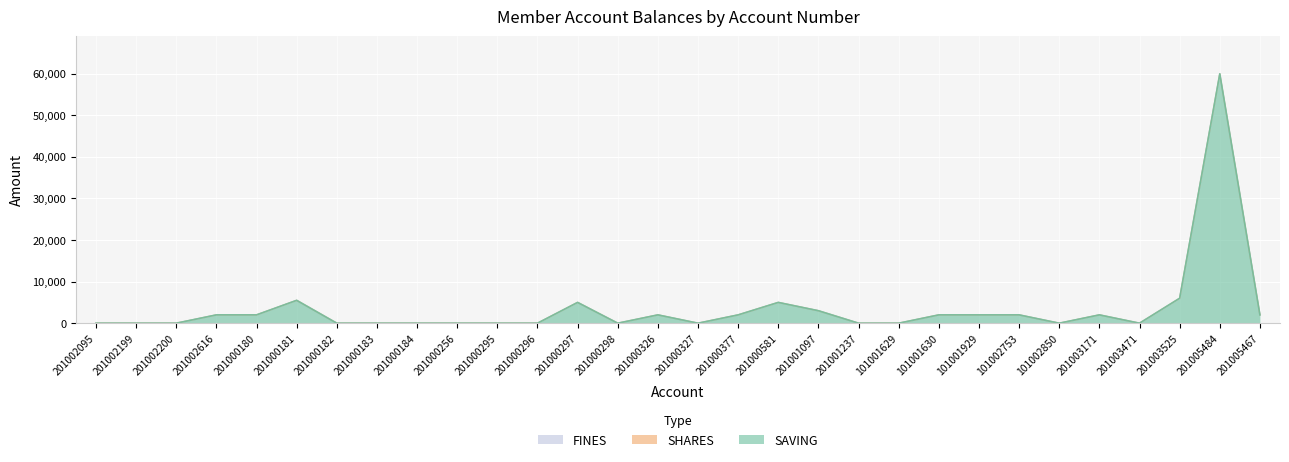

What are all the series names shown in the legend?

SAVING, SHARES, FINES